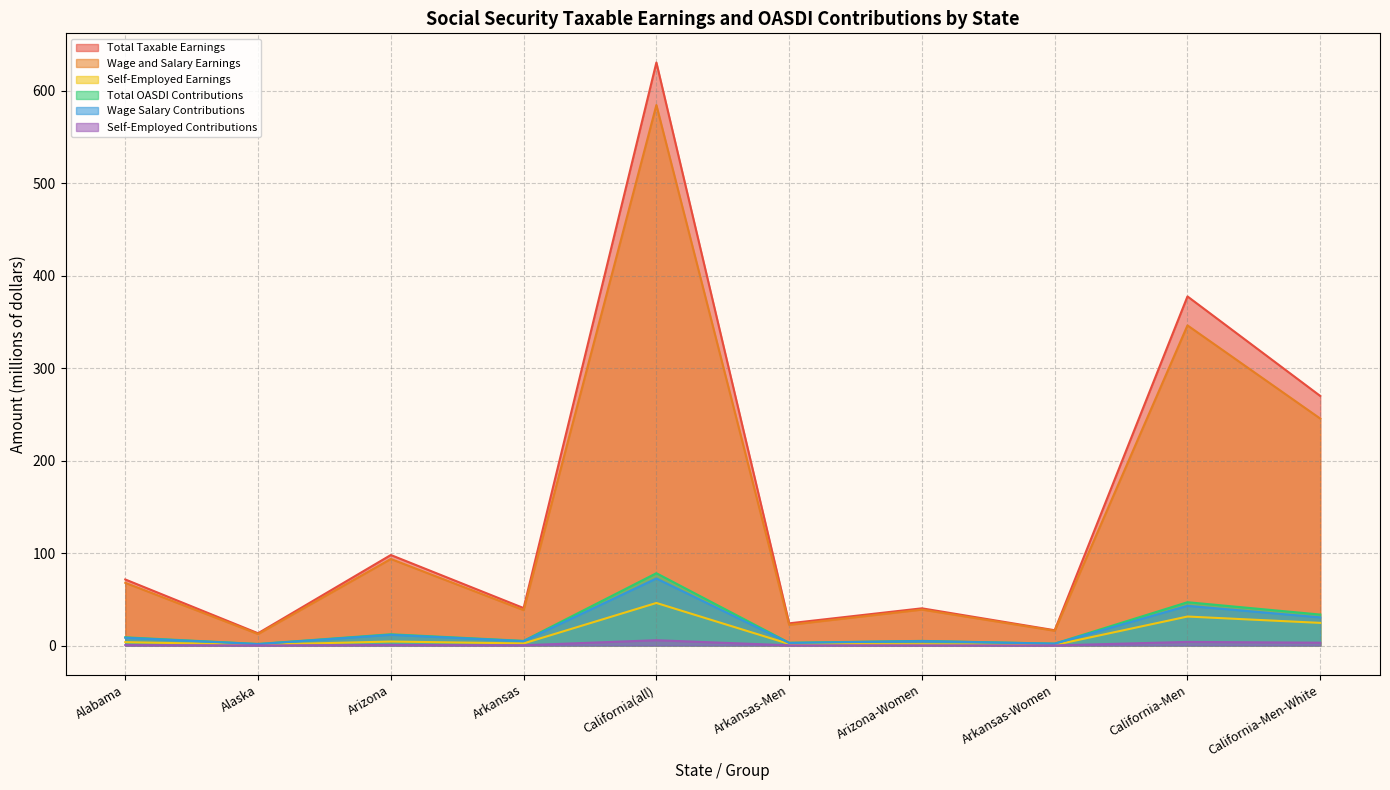

Reading left to right, list all the values displayed in this chart.

Total Taxable Earnings: 71.4	13.3	97.9	40.5	630.5	24.0	40.2	16.5	377.5	269.8
Wage and Salary Earnings: 67.8	12.4	93.6	38.3	584.5	22.3	38.8	16.0	346.2	245.4
Self-Employed Earnings: 3.6	0.8	4.3	2.2	46.0	1.7	1.4	0.6	31.3	24.5
Total OASDI Contributions: 8.9	1.6	12.1	5.0	78.2	3.0	5.0	2.0	46.8	33.5
Wage Salary Contributions: 8.4	1.5	11.6	4.7	72.5	2.8	4.8	2.0	42.9	30.4
Self-Employed Contributions: 0.5	0.1	0.5	0.3	5.7	0.2	0.2	0.1	3.9	3.0